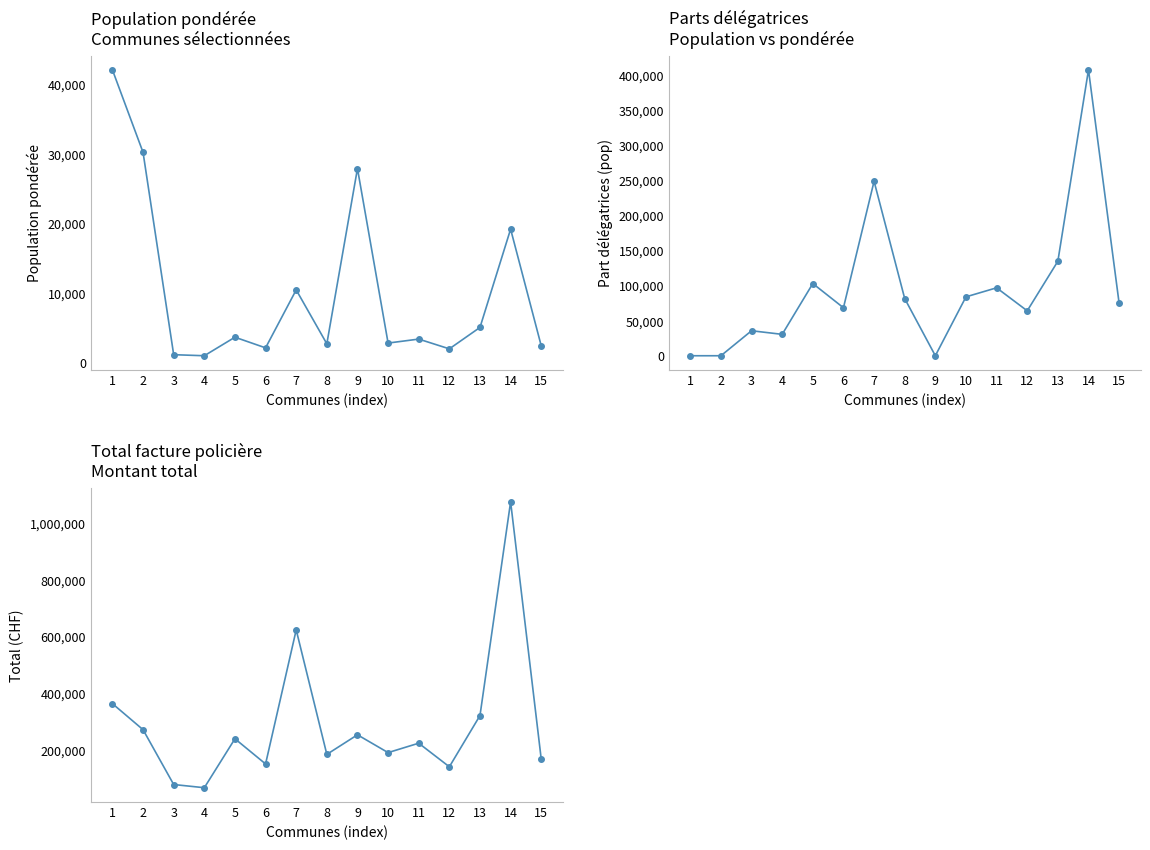

True or false: Part délégatrices (pop) has more than 0 interior local peaks.

True